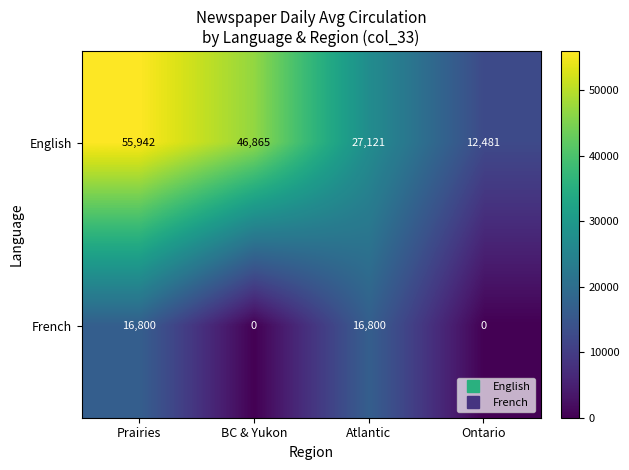

Which series has the largest total across all categories?

English